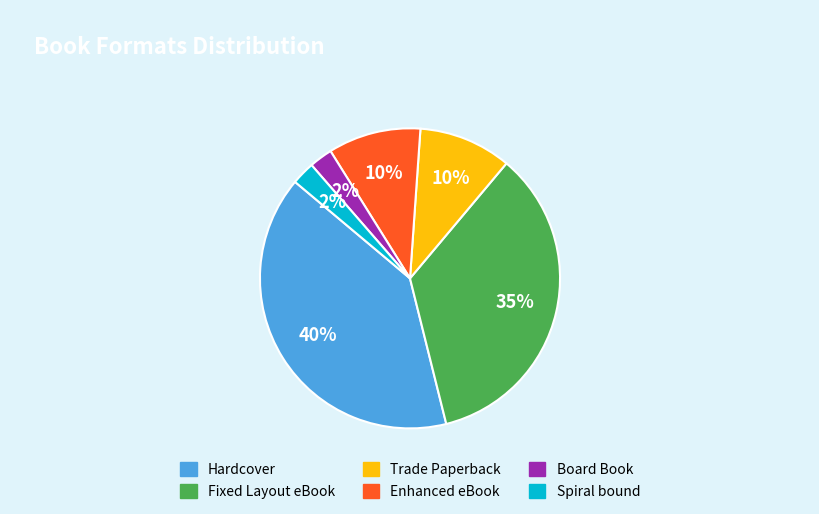

To the nearest percent, what is the average slice percentage?

17%